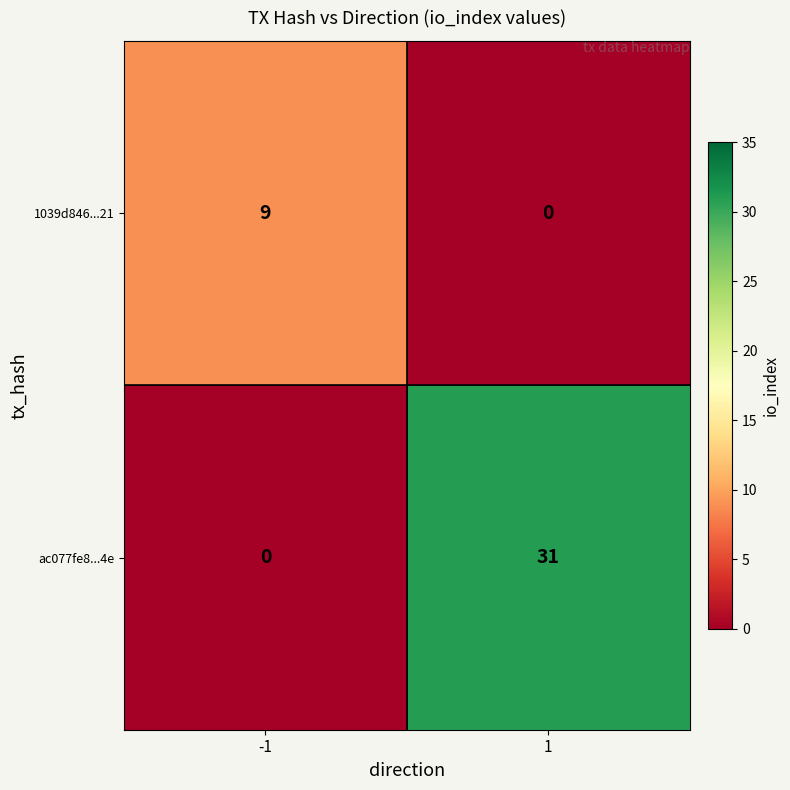

Which series has the widest spread of values?

ac077fe8...4e